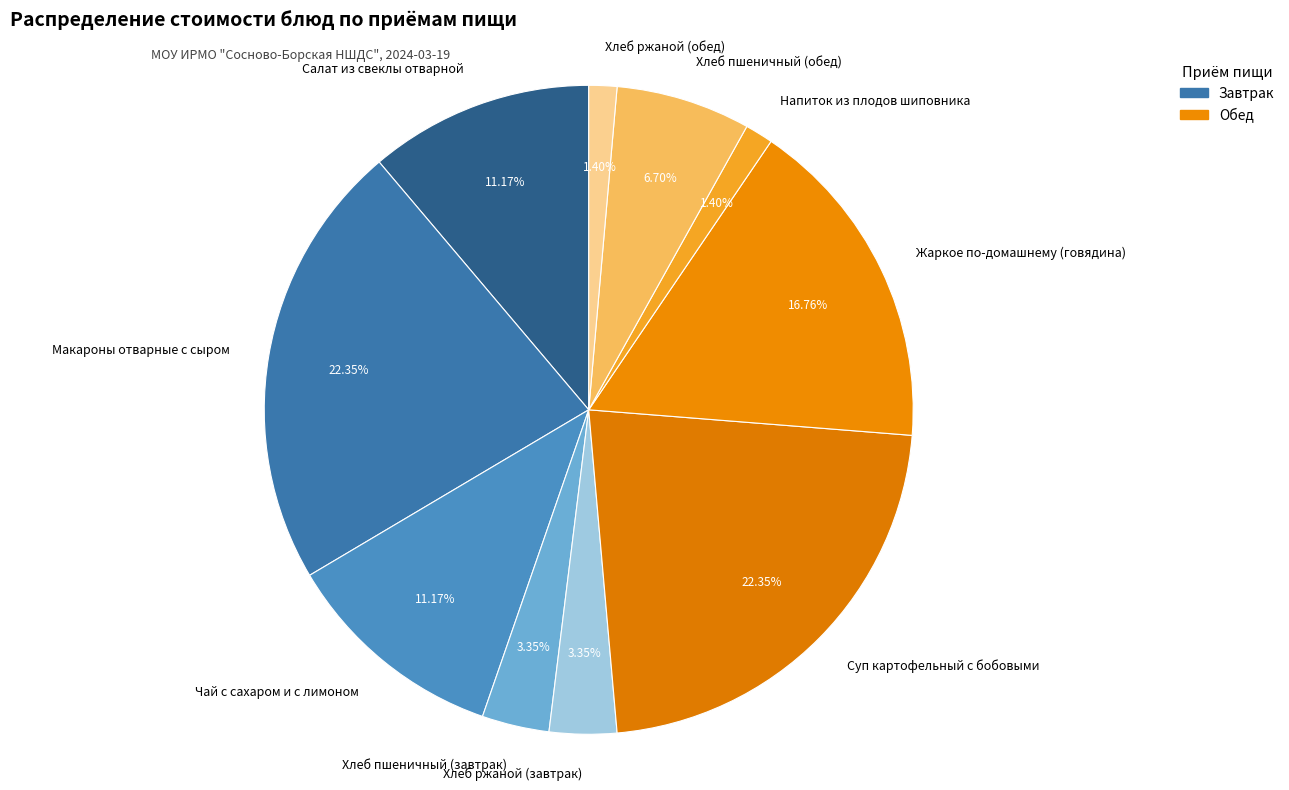

True or false: Хлеб пшеничный (завтрак) accounts for 3% of the total.

True